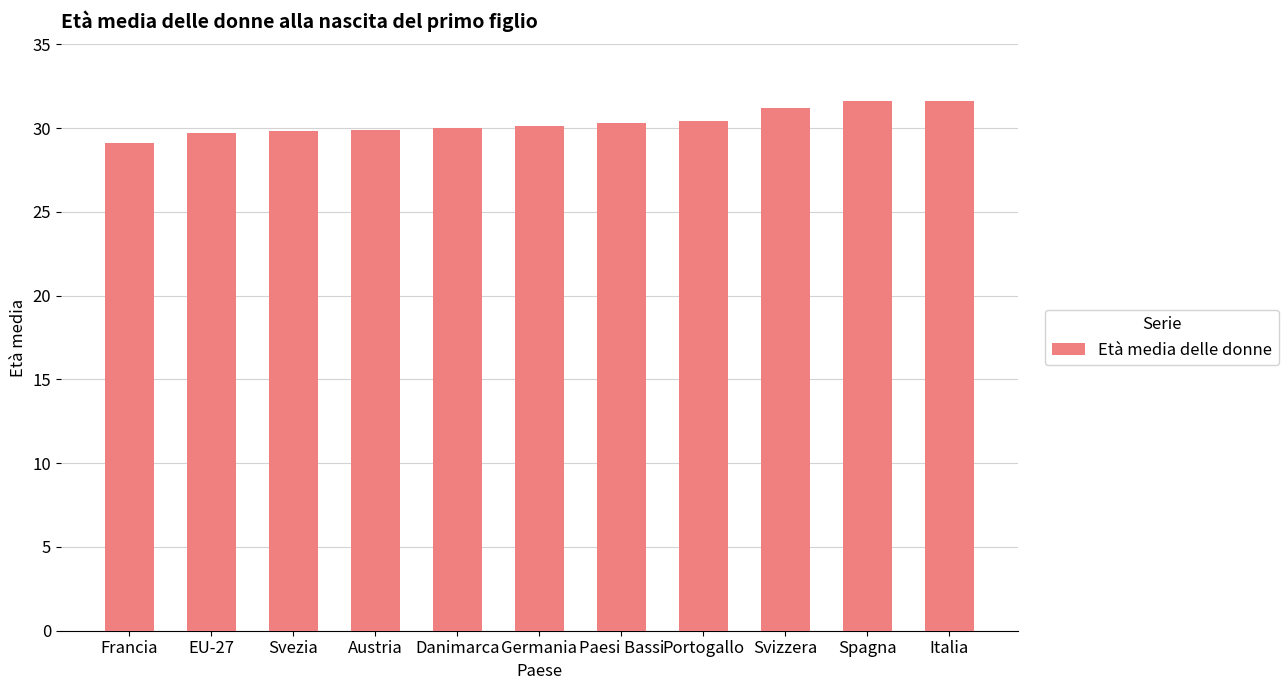

Read the value at Svezia.

29.8